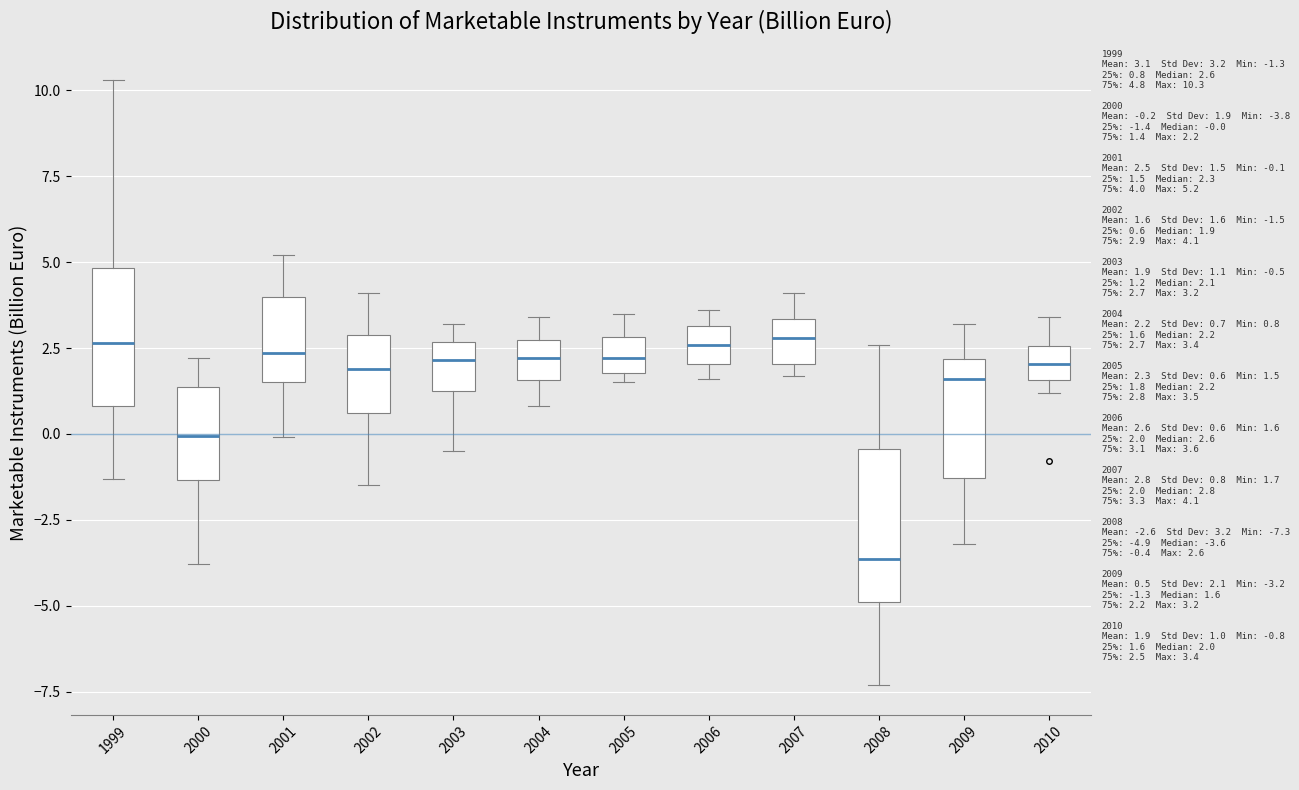

Which box's median line is the lowest?

2008